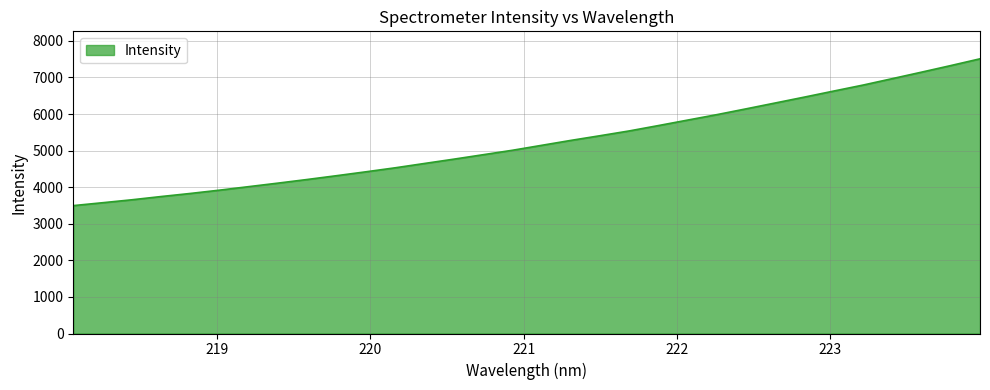

What is the difference between the maximum and minimum values?

4013.6